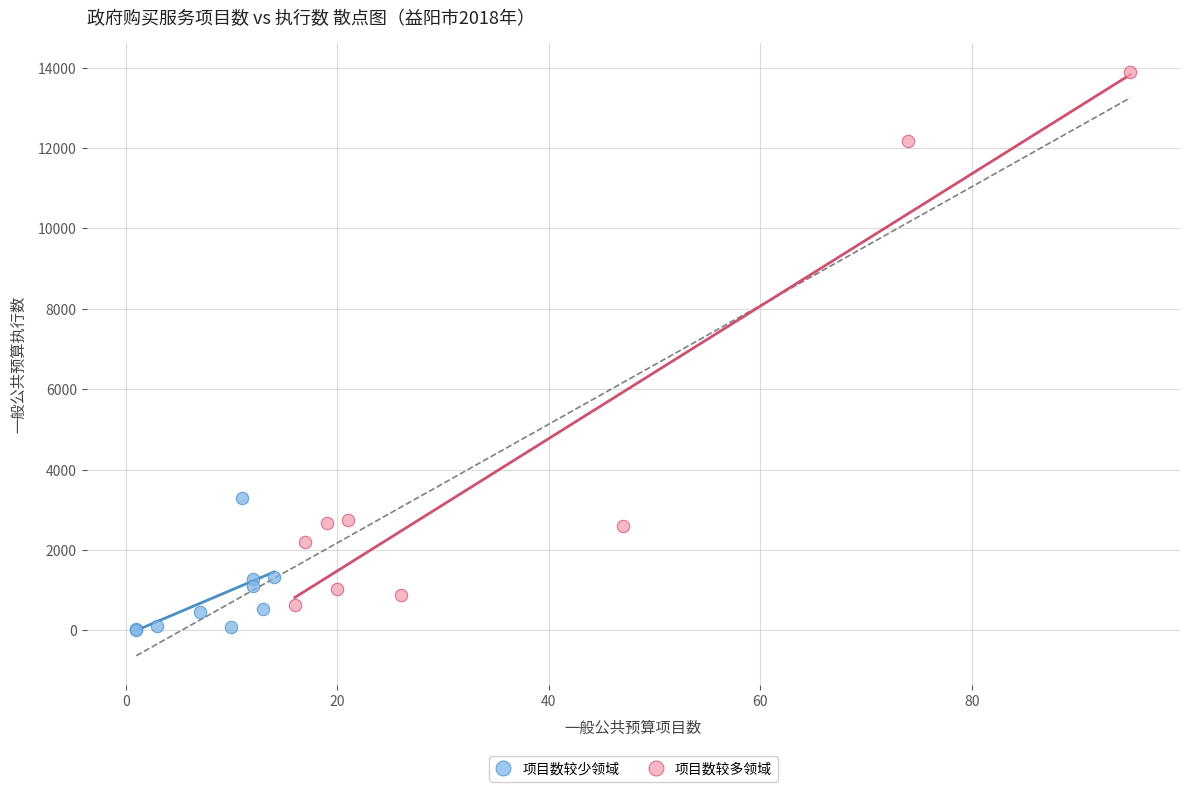

Which series has the widest spread of Y values?

项目数较多领域